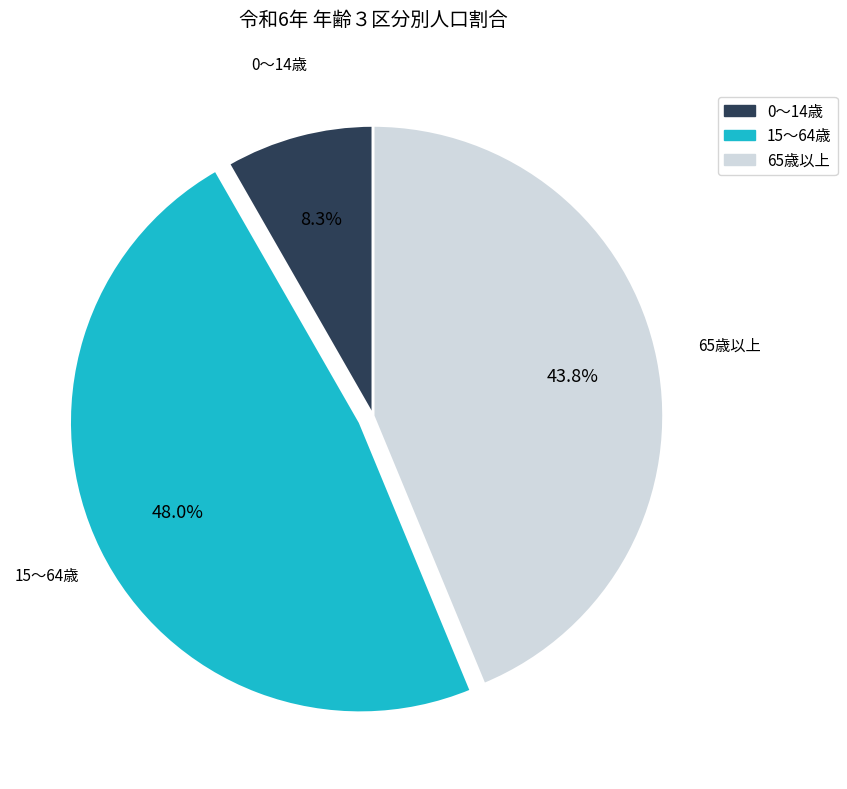

Combined, do 0～14歳 and 65歳以上 account for over 50%?

Yes